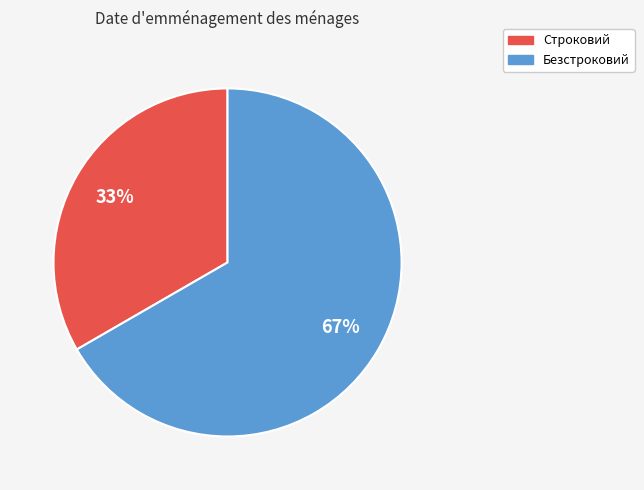

What is the ratio of the value at Безстроковий to the value at Строковий?

2.0